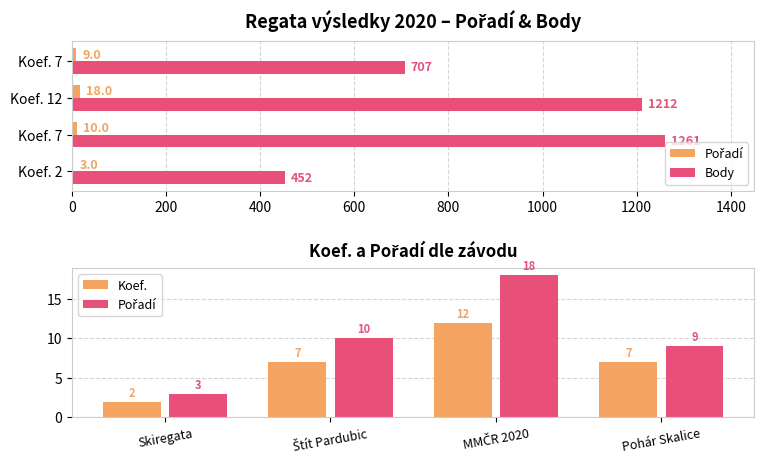

Which series changed the most between 0 and 400?

Body